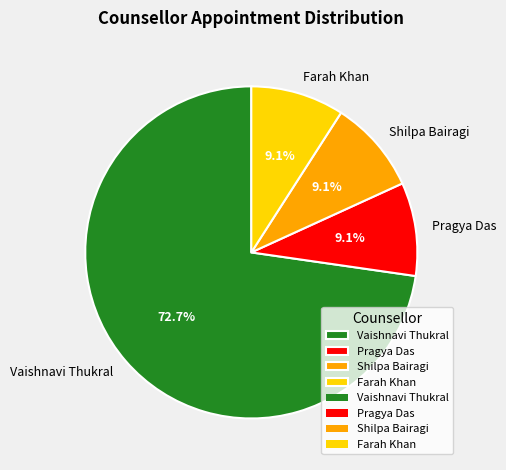

Approximately how many times larger is the value at Vaishnavi Thukral compared to Farah Khan?

8.0